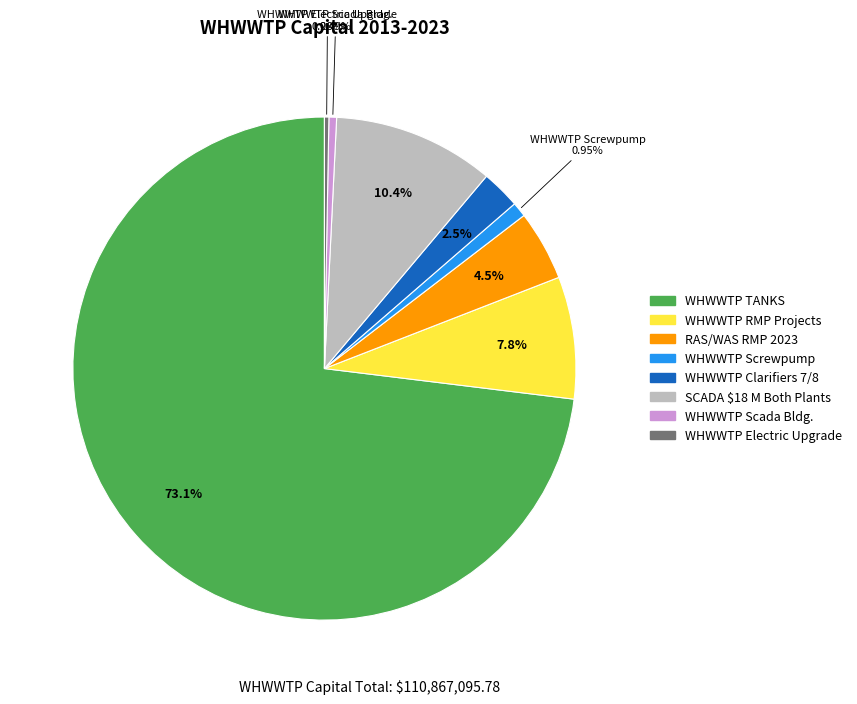

Do SCADA $18 M Both Plants and WHWWTP Clarifiers 7/8 together represent more than half of the pie?

No